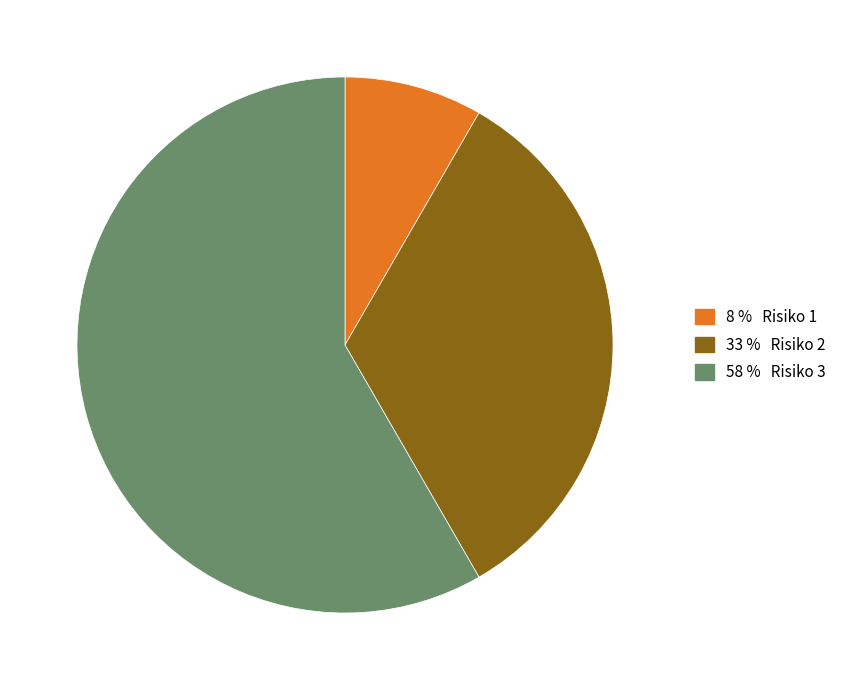

Is there a majority slice in this chart?

Yes